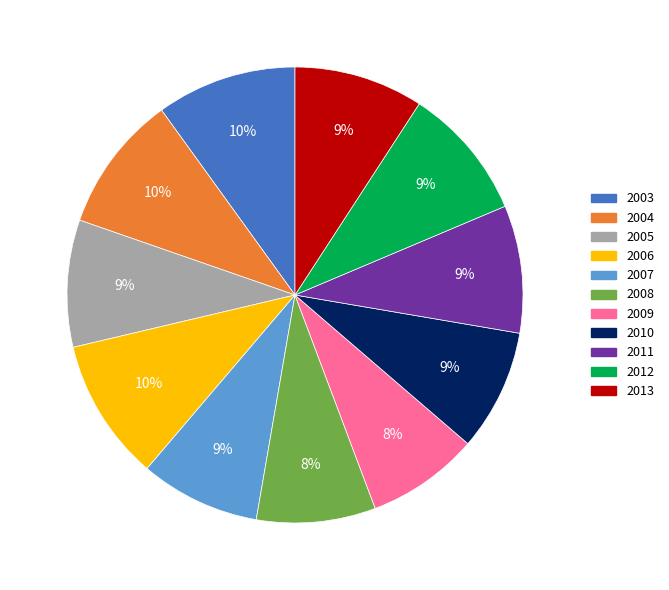

To the nearest percent, what is the average slice percentage?

9%